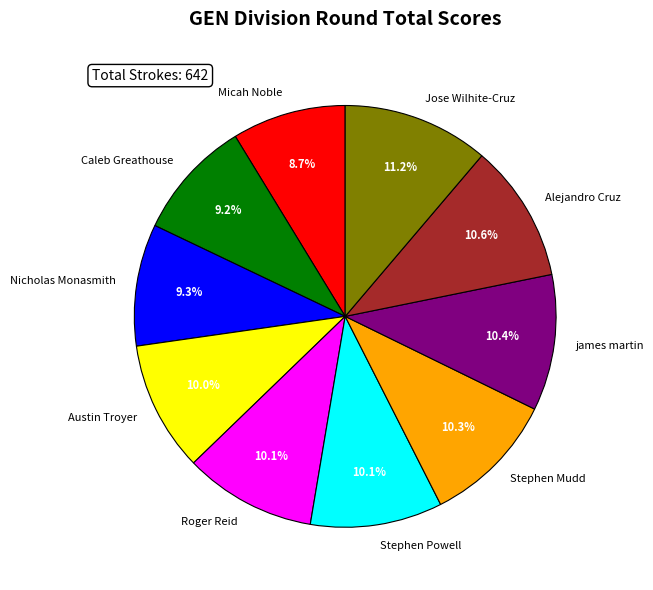

To the nearest percent, what portion does Micah Noble represent?

9%